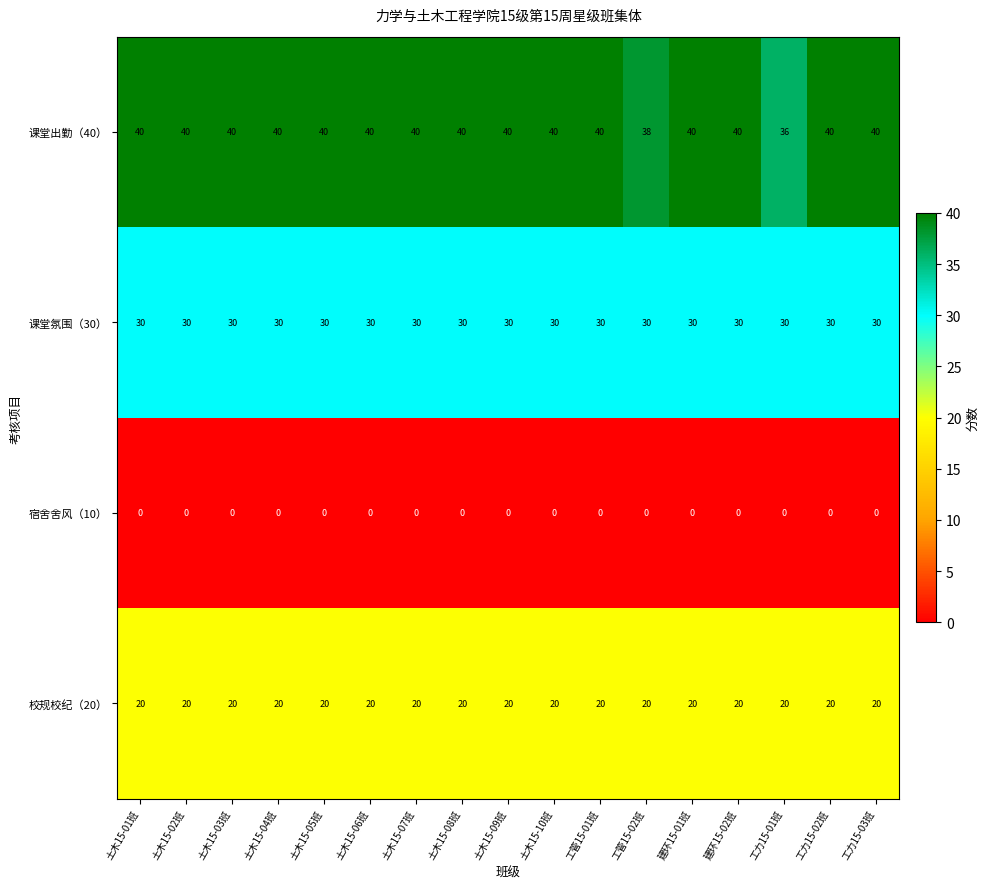

Count the 课堂出勤（40） values in the range 40 to 41.

15